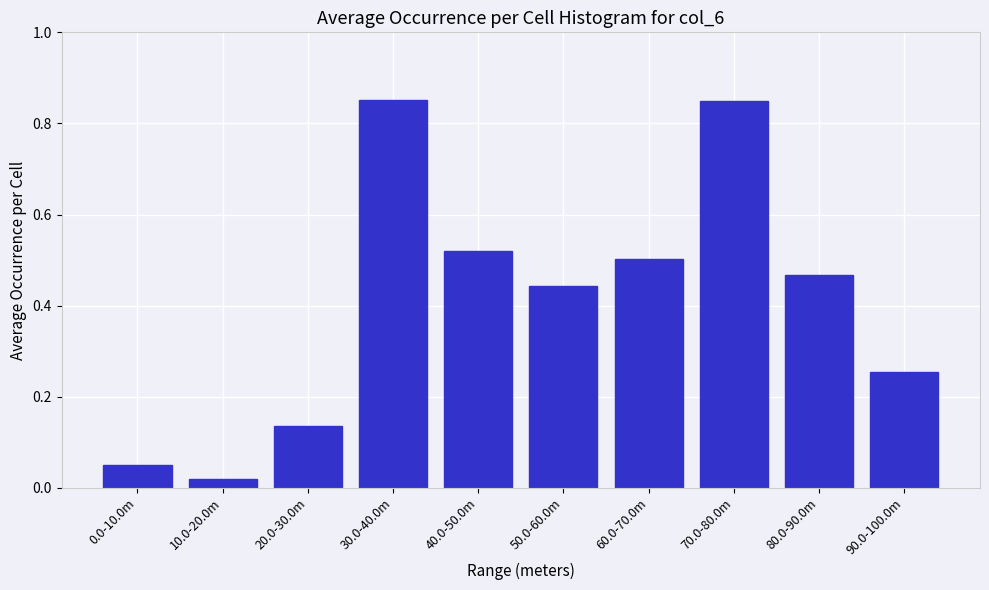

The chart shows a value of 0.3 at 60.0-70.0m. True or false?

False